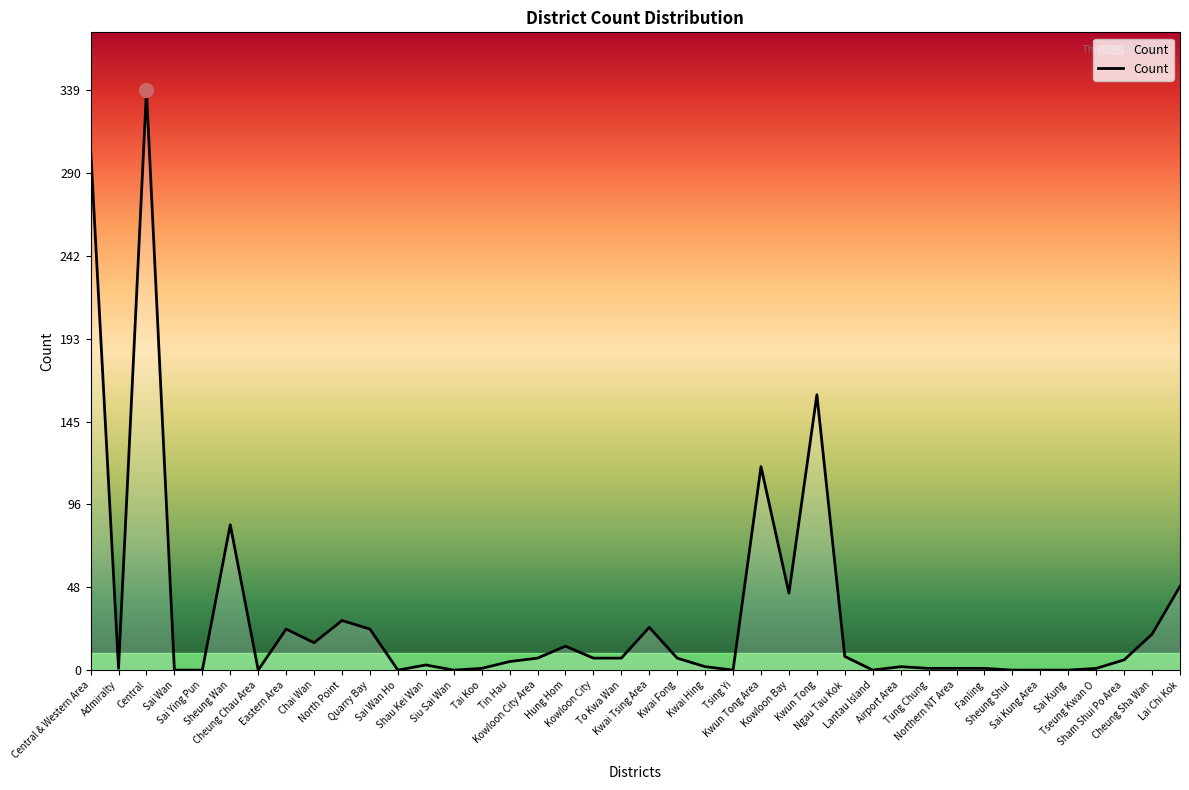

What is the difference between the second highest and minimum values?

305